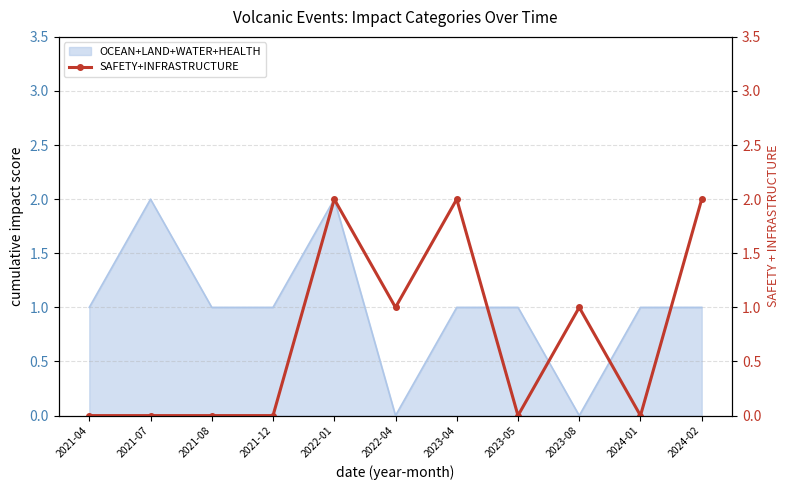

Count the values in the range 0 to 2.

11